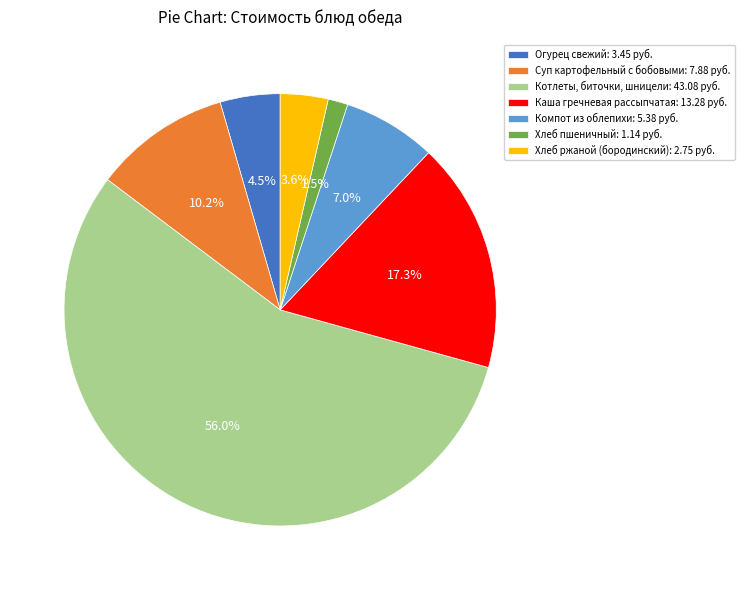

Which category has the smallest portion of the pie?

Хлеб пшеничный